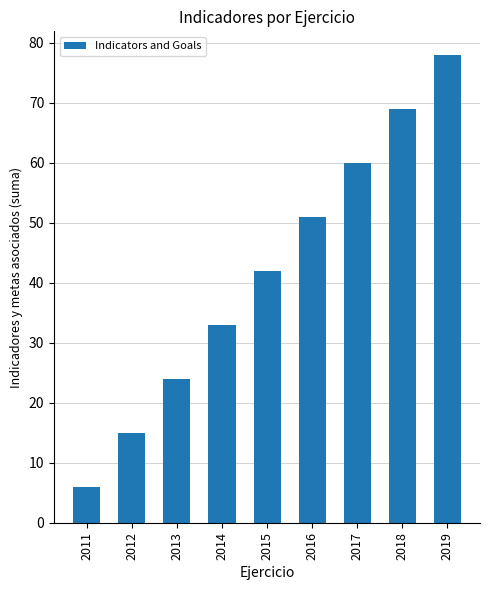

Read the value at 2016.

51